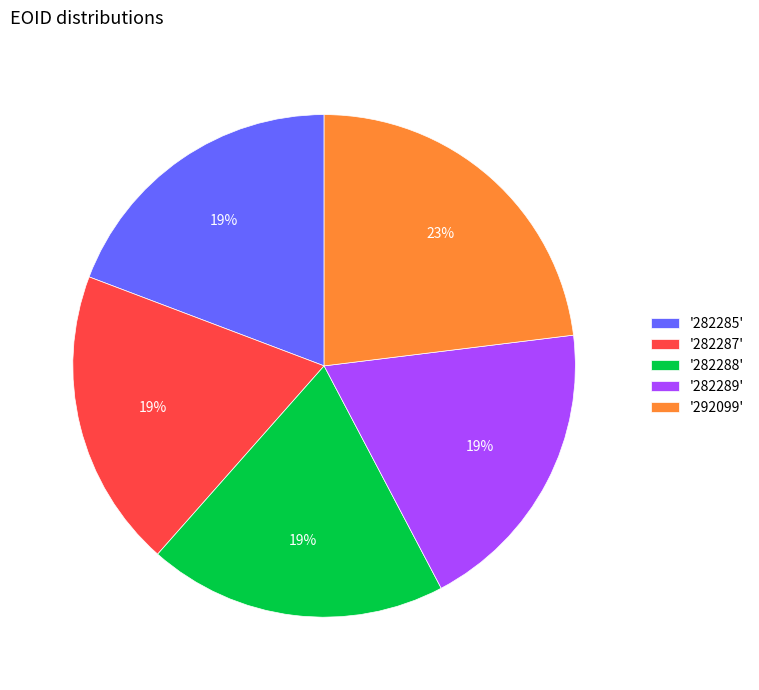

Which category has the biggest portion of the pie?

'292099'